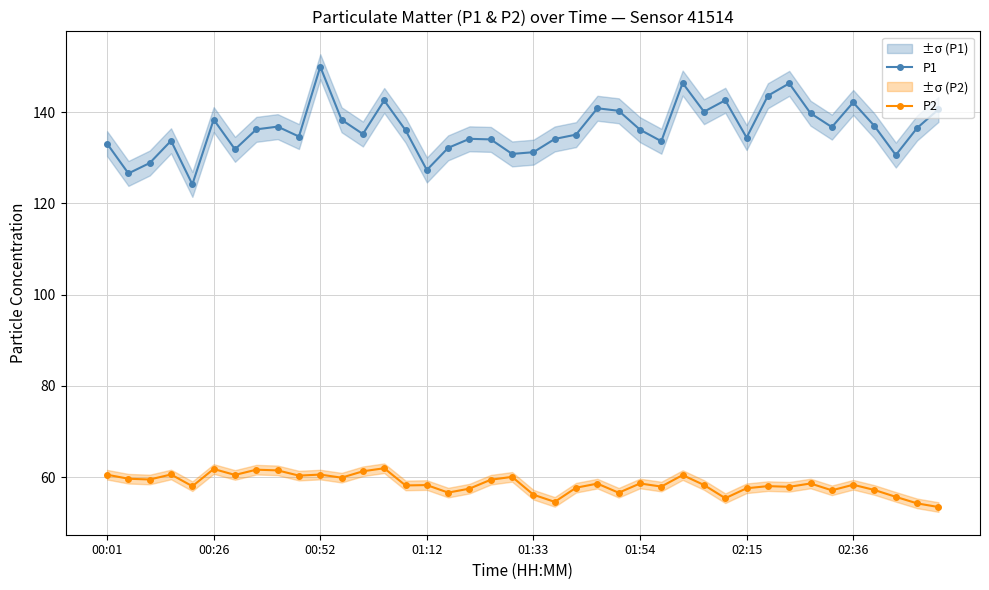

True or false: P2 and P1 cross at least once.

False